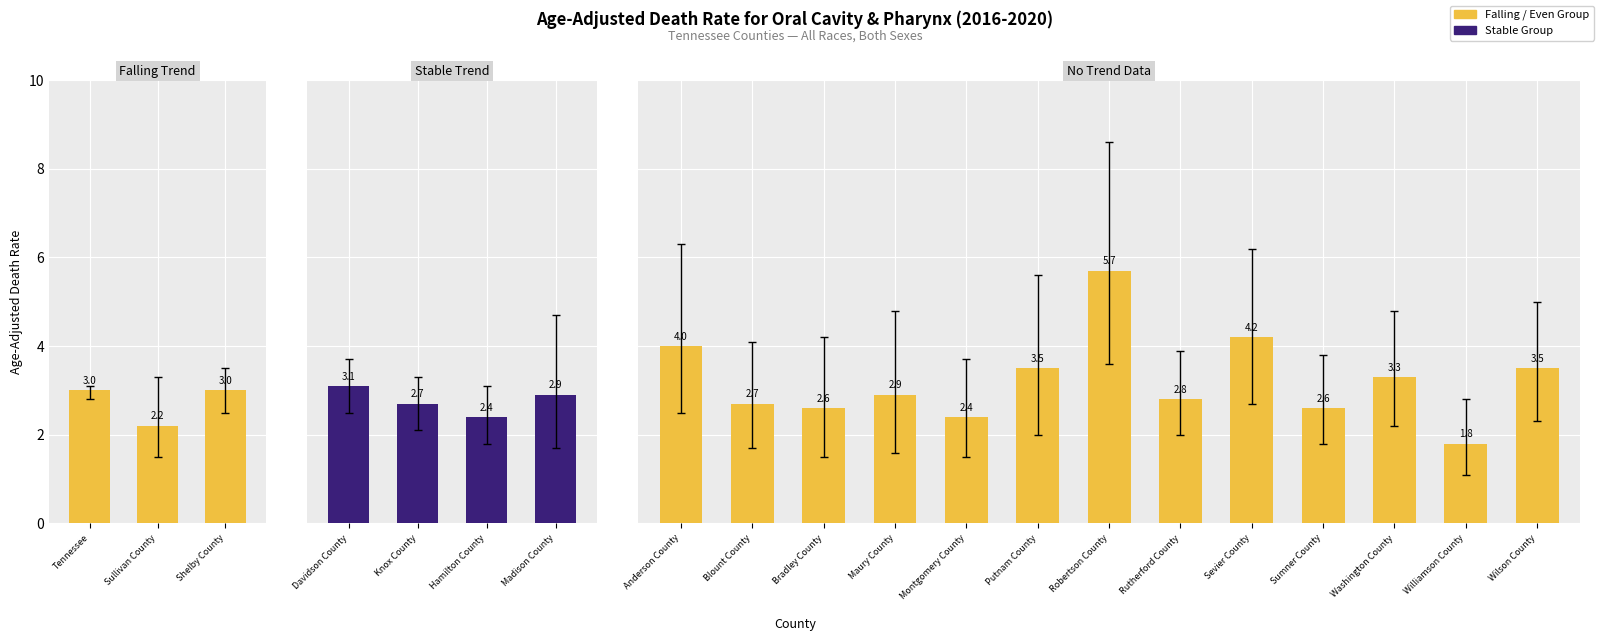

What is the label of the 16th bar from the right?

Knox County